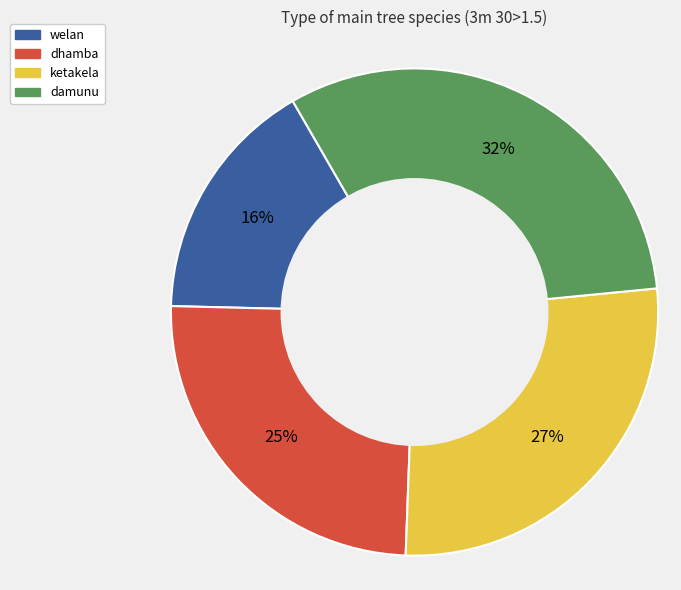

To the nearest percent, what portion does damunu represent?

32%